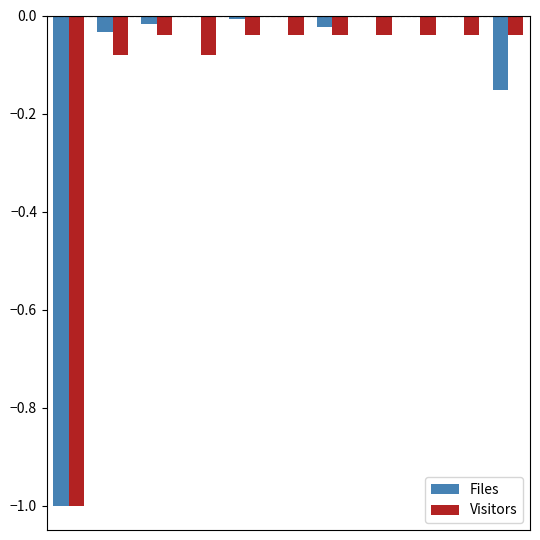

What is the sum of all Files values?

-1.2